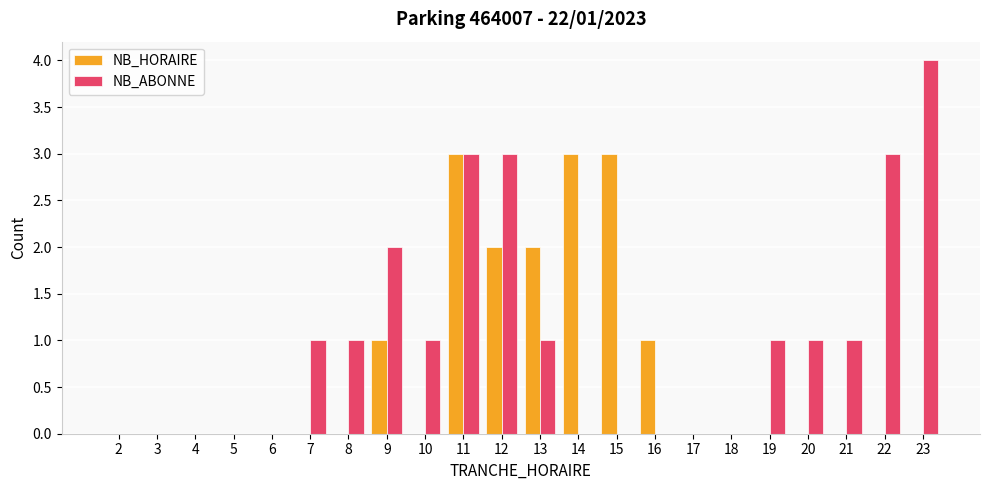

What is the maximum value shown in the chart?

4